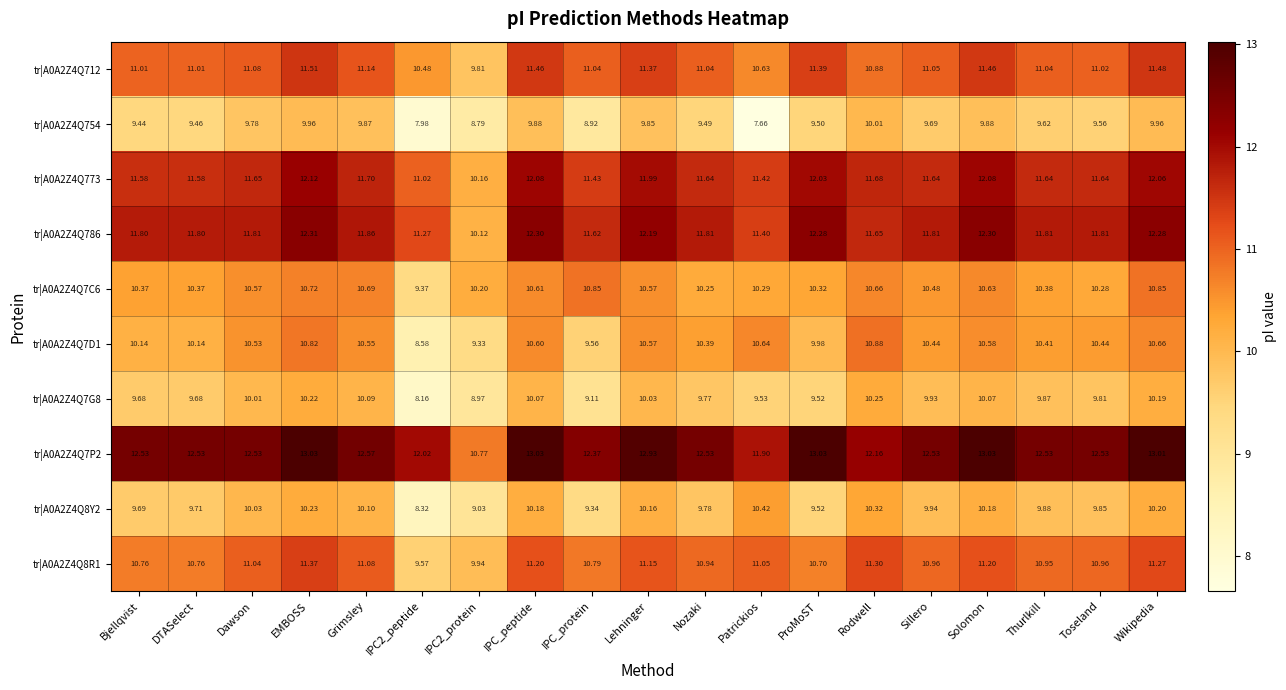

Is the value of tr|A0A2Z4Q754 at Rodwell greater than the value of tr|A0A2Z4Q7G8 at Thurlkill?

Yes